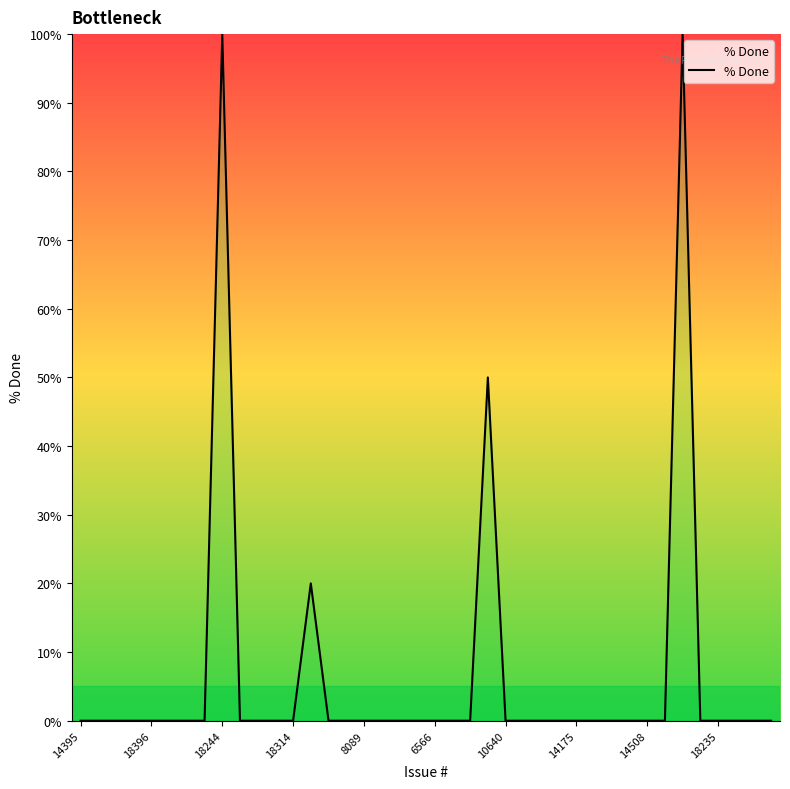

What is the difference between the maximum and minimum values?

100